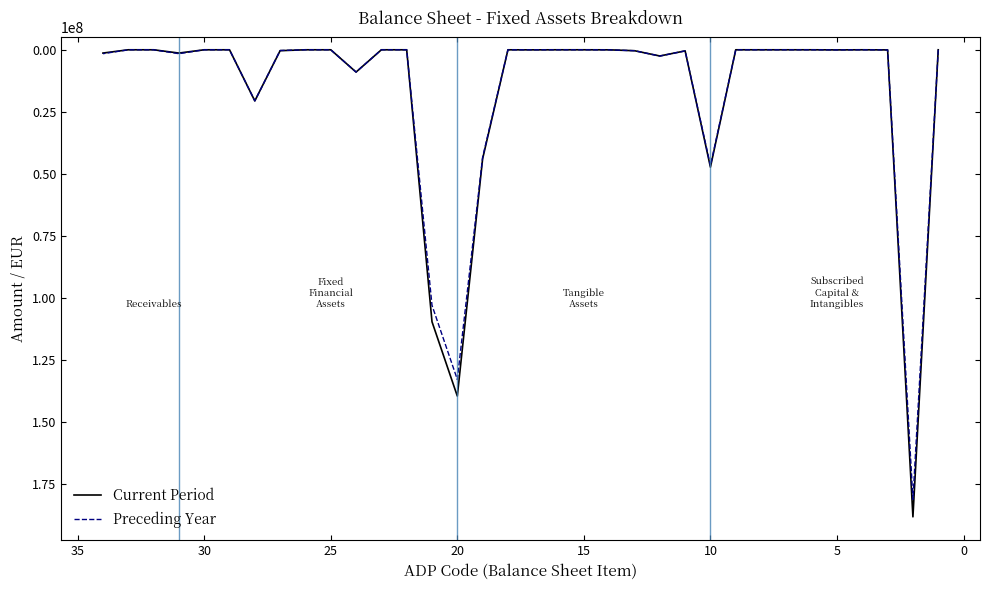

Reading left to right, transcribe all the data shown in this chart.

Current Period: 0	188399208	44079	0	44079	0	0	0	0	47352951	442521	2502823	376432	17725	0	0	29393	7398	43976659	139677914	109708086	0	0	8988288	0	0	363052	20618488	0	0	1324264	0	0	1324264
Preceding Year: 0	181319673	44135	0	44135	0	0	0	0	46736411	442521	2537754	372224	29112	0	0	4575	7398	43342827	132967383	103071946	0	0	8988288	0	0	288661	20618488	0	0	1571744	0	0	1571744